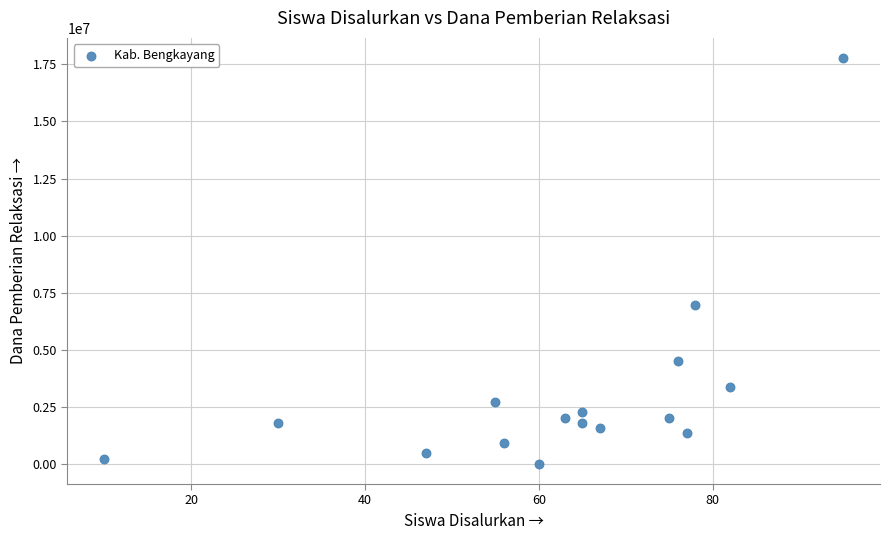

What Y value in the scatter plot is closest to 8887500?

6975000